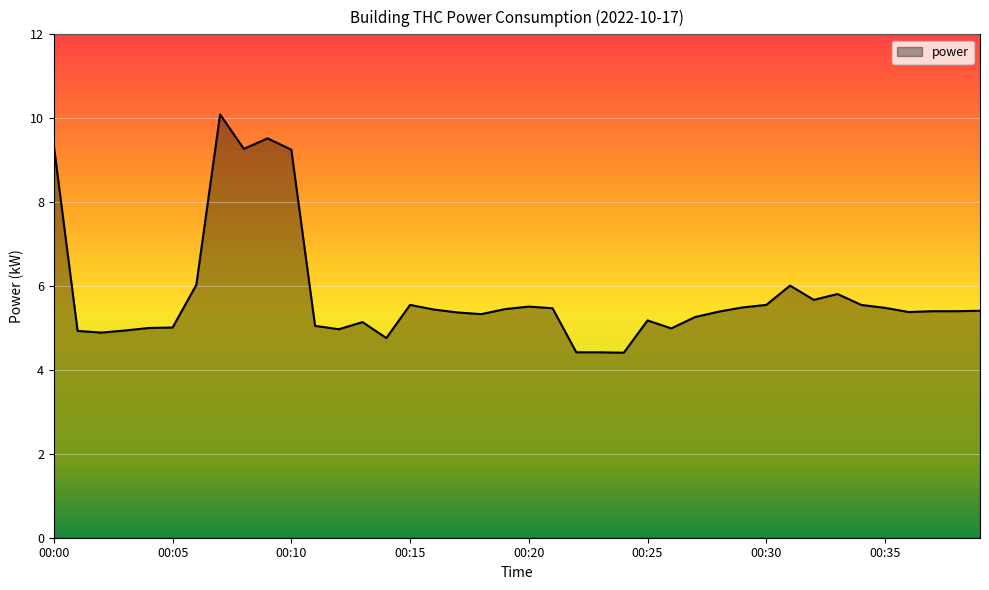

What is the difference between the maximum and minimum values?

5.7